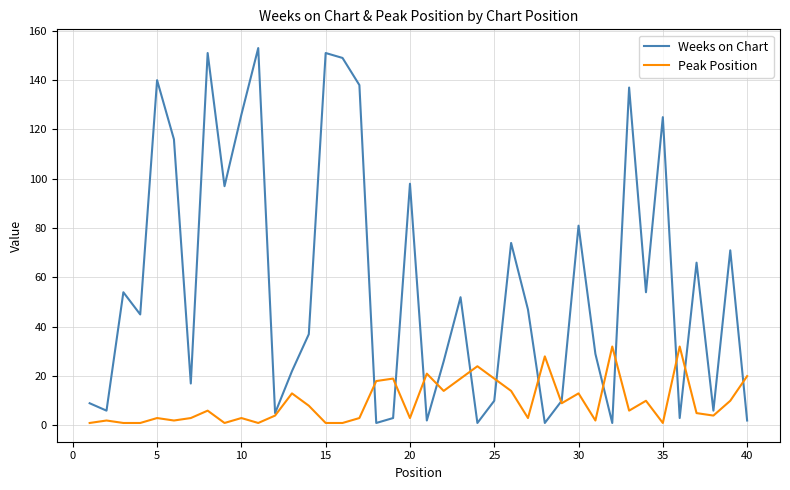

Which series has the largest range (max minus min)?

Weeks on Chart